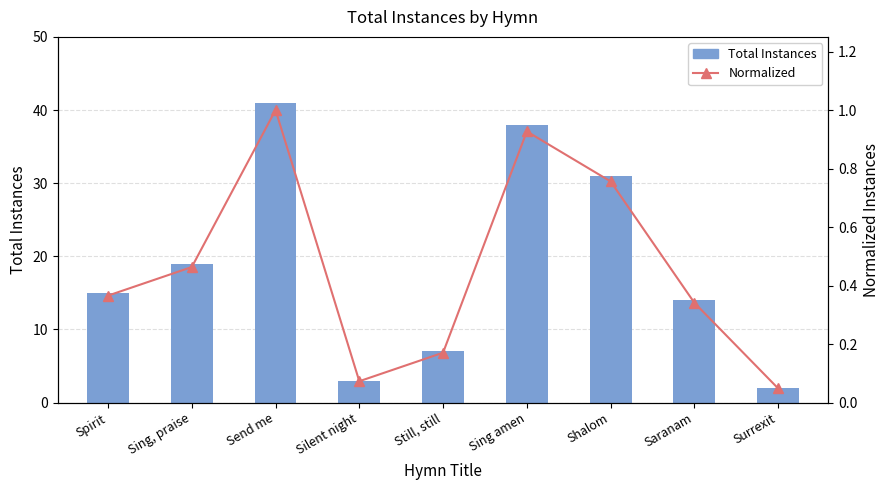

True or false: Normalized has a value of 0.5 at Sing amen.

False